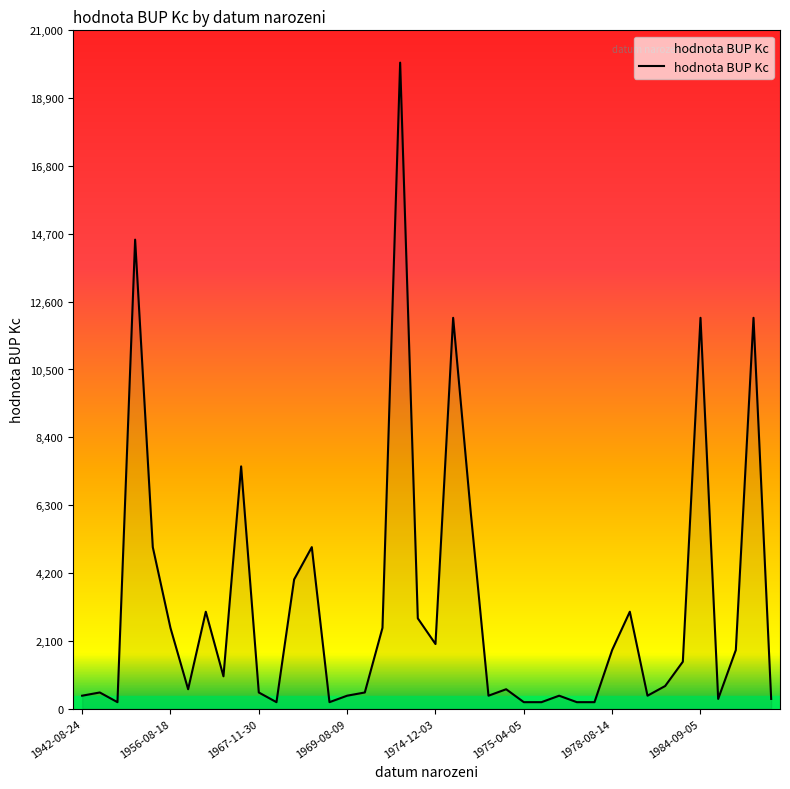

What is the difference between the maximum and minimum values?

19800